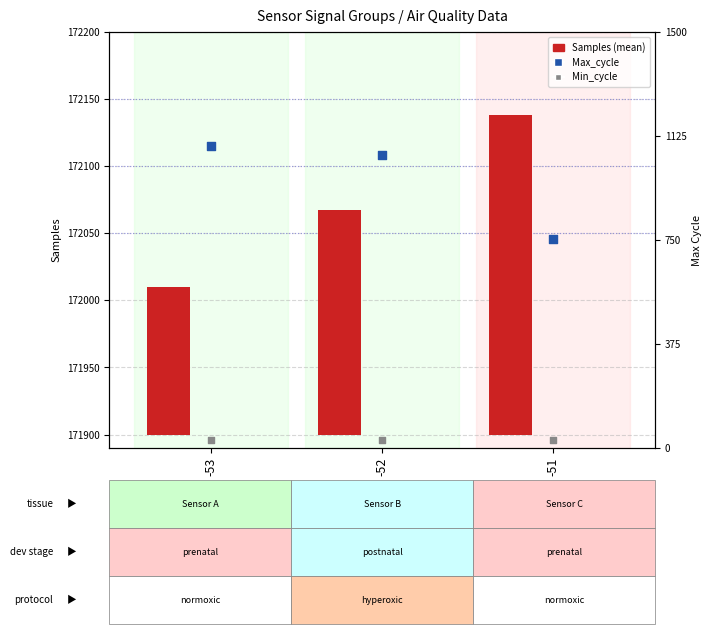

Is the value of Min_cycle at -53 greater than the value of Samples at -51?

No